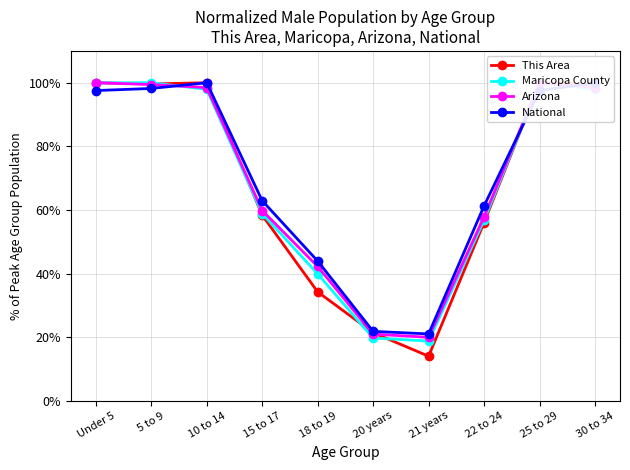

What is the difference between the maximum and minimum values in the Maricopa County series?

81.2